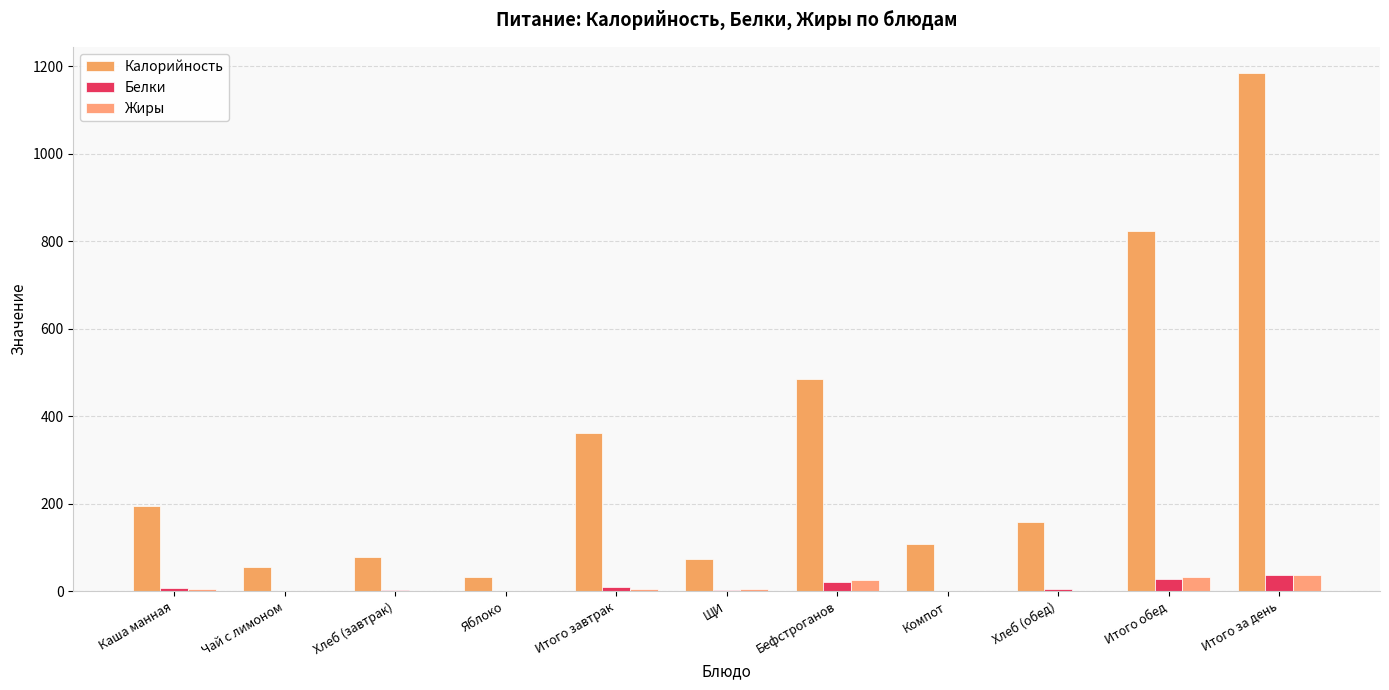

True or false: Жиры has a value of 63.2 at Итого за день.

False